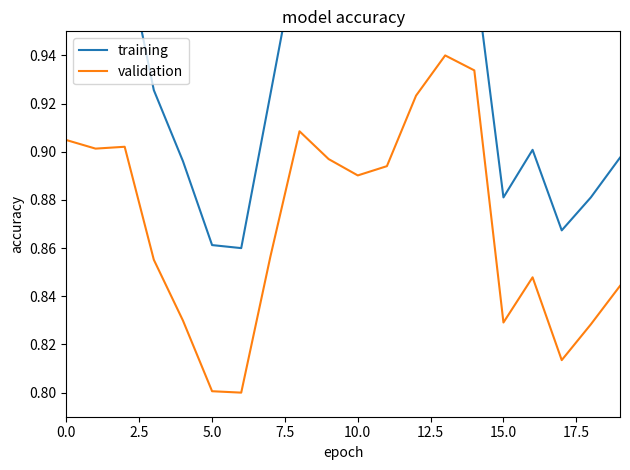

What is the difference between the second highest and second lowest values in the validation series?

0.1